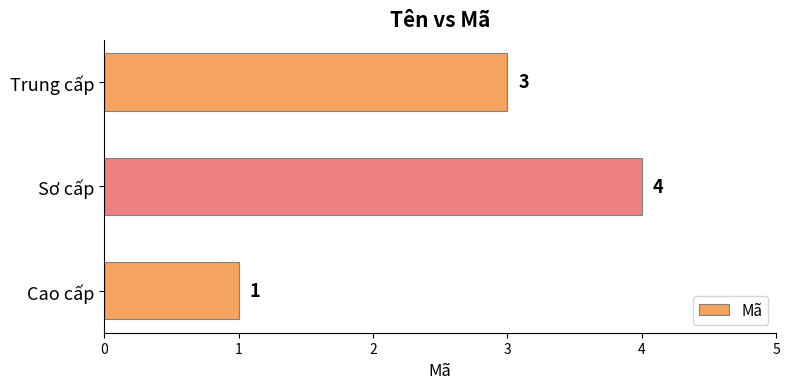

How many values are below 3?

1